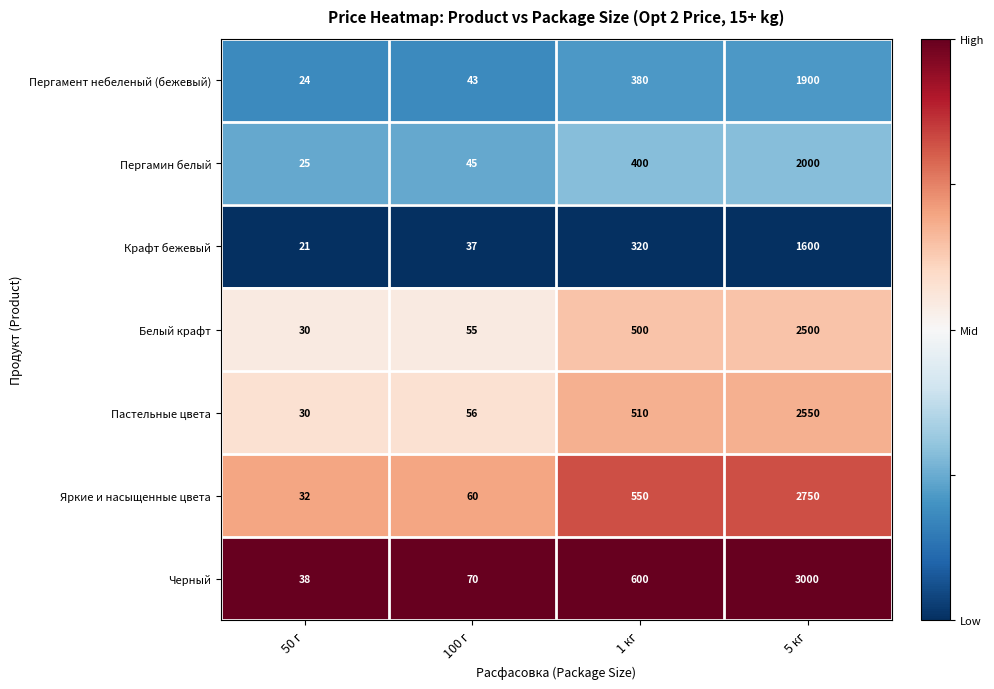

List the series in order of their peak value, lowest first.

Крафт бежевый, Пергамент небеленый (бежевый), Пергамин белый, Белый крафт, Пастельные цвета, Яркие и насыщенные цвета, Черный